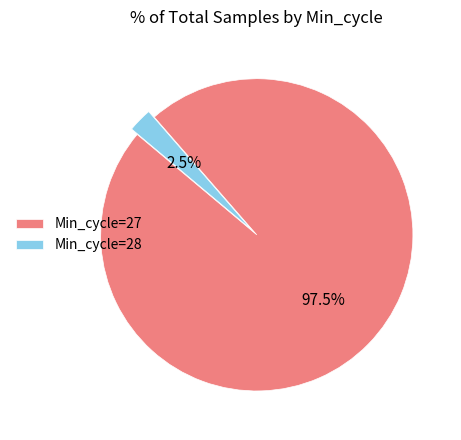

Combined, what portion of the pie is Min_cycle=28 and Min_cycle=27?

100.0%